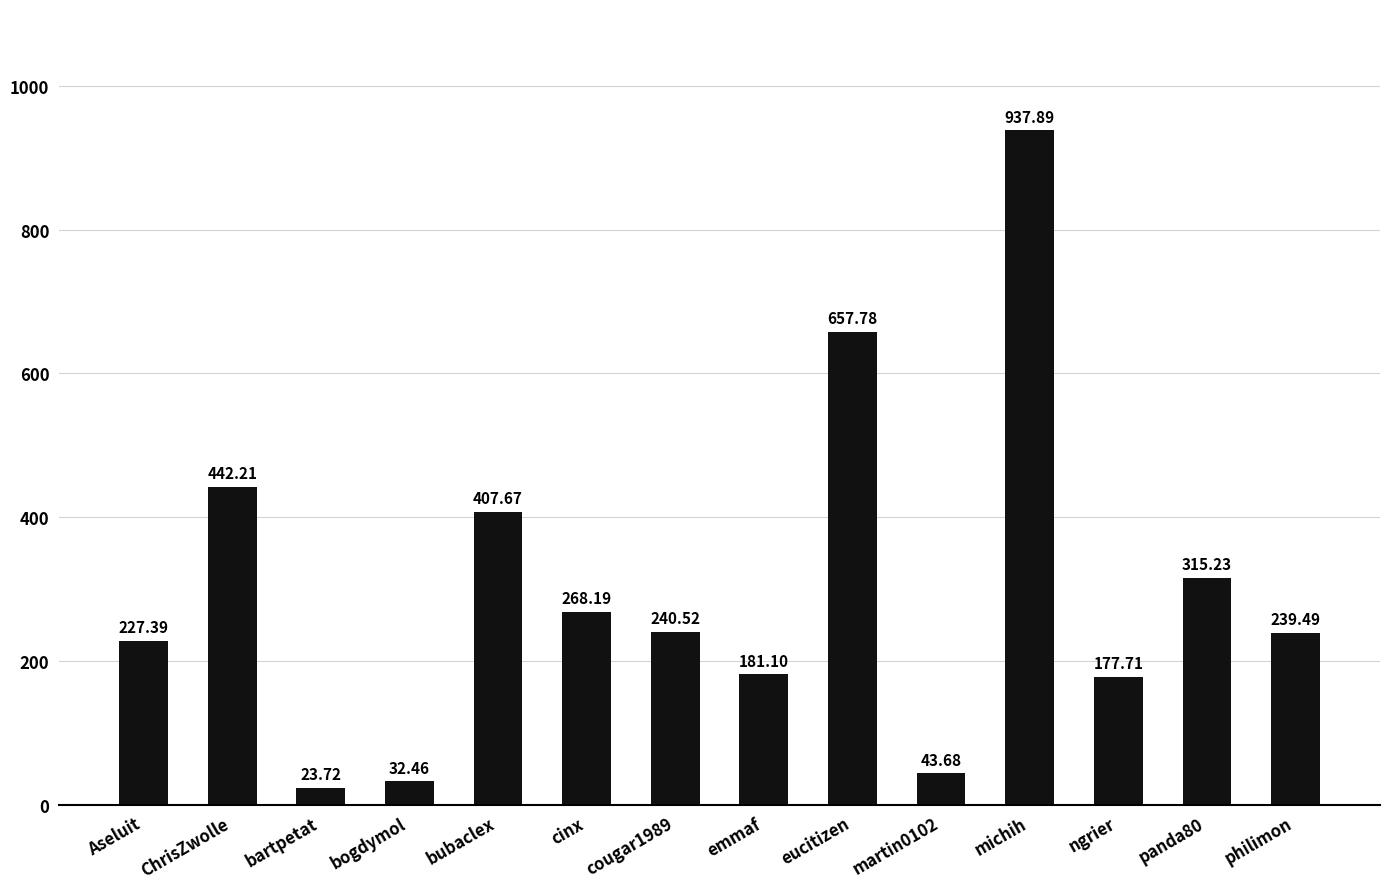

Reading left to right, extract all data points from this chart.

Aseluit=227.4	ChrisZwolle=442.2	bartpetat=23.7	bogdymol=32.5	bubaclex=407.7	cinx=268.2	cougar1989=240.5	emmaf=181.1	eucitizen=657.8	martin0102=43.7	michih=937.9	ngrier=177.7	panda80=315.2	philimon=239.5